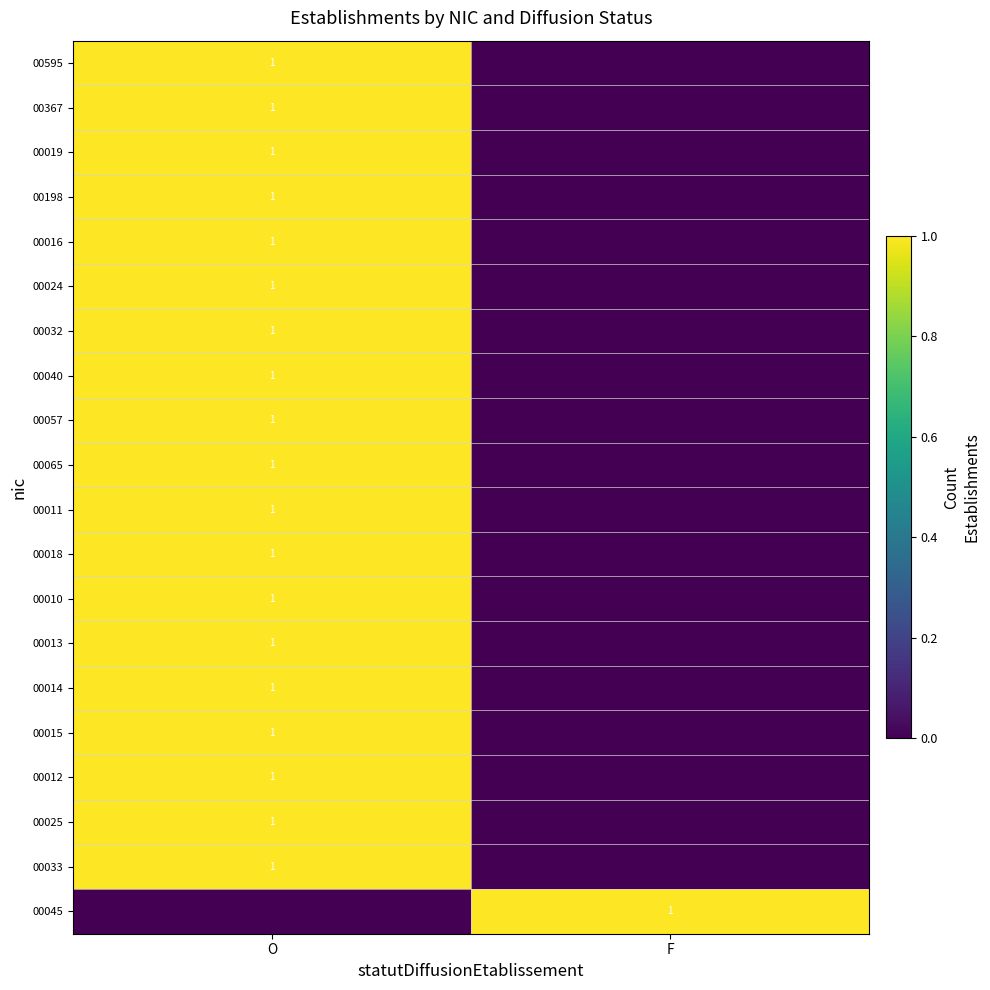

True or false: 00011 has a value of 0 at O.

False